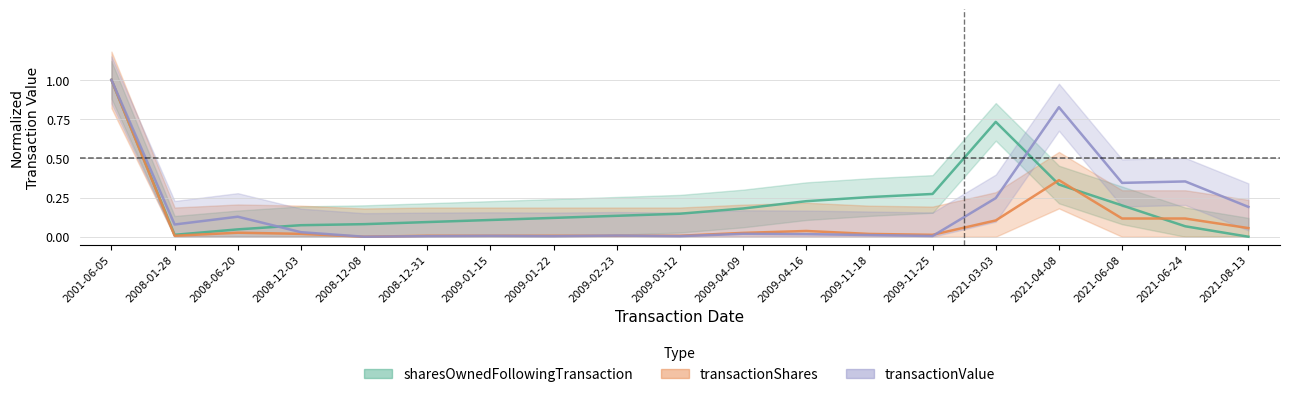

Reading right to left, what are all the values shown in this chart?

sharesOwnedFollowingTransaction: 0.0	0.1	0.2	0.3	0.7	0.3	0.3	0.2	0.2	0.1	0.1	0.1	0.1	0.1	0.1	0.1	0.0	0.0	1.0
transactionShares: 0.1	0.1	0.1	0.4	0.1	0.0	0.0	0.0	0.0	0.0	0.0	0.0	0.0	0.0	0.0	0.0	0.0	0.0	1.0
transactionValue: 0.2	0.4	0.3	0.8	0.2	0.0	0.0	0.0	0.0	0.0	0.0	0.0	0.0	0.0	0.0	0.0	0.1	0.1	1.0